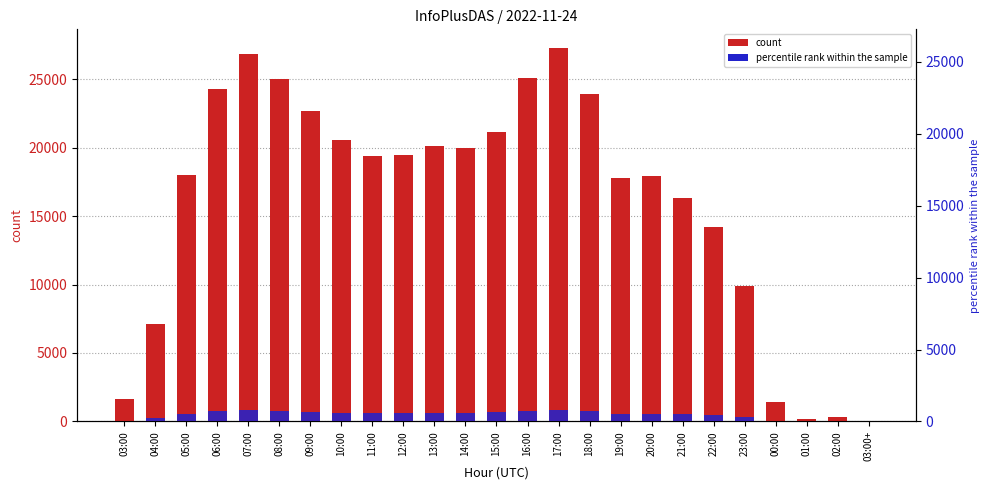

At how many categories does at least one series exceed 20629?

8